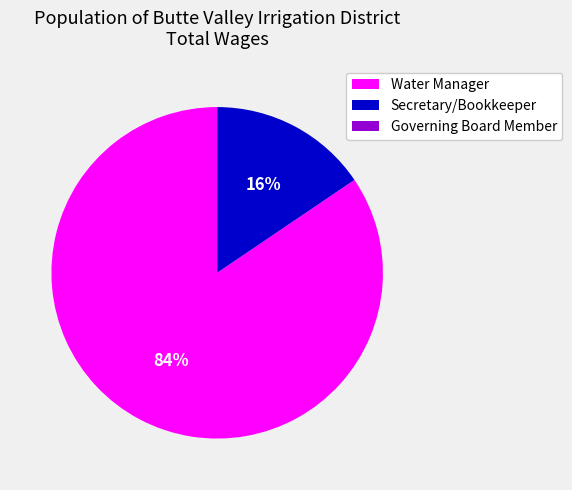

Between Water Manager and Secretary/Bookkeeper, which is larger?

Water Manager